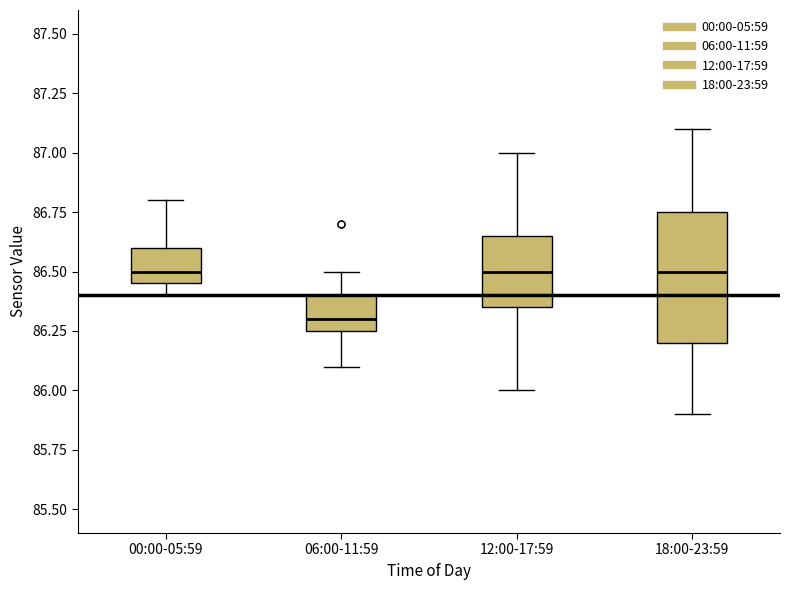

Where does the lower whisker of the box for 06:00-11:59 end on the y-axis? The values are not printed on the chart, so give them approximately, as read against the axis.

86.10